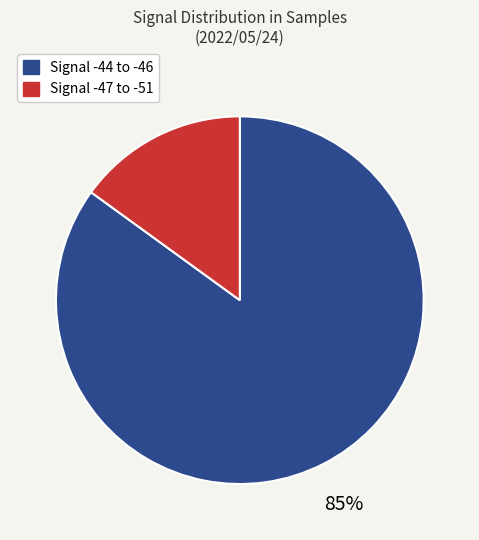

To the nearest percent, what is the difference between the largest and smallest slice percentages?

70%